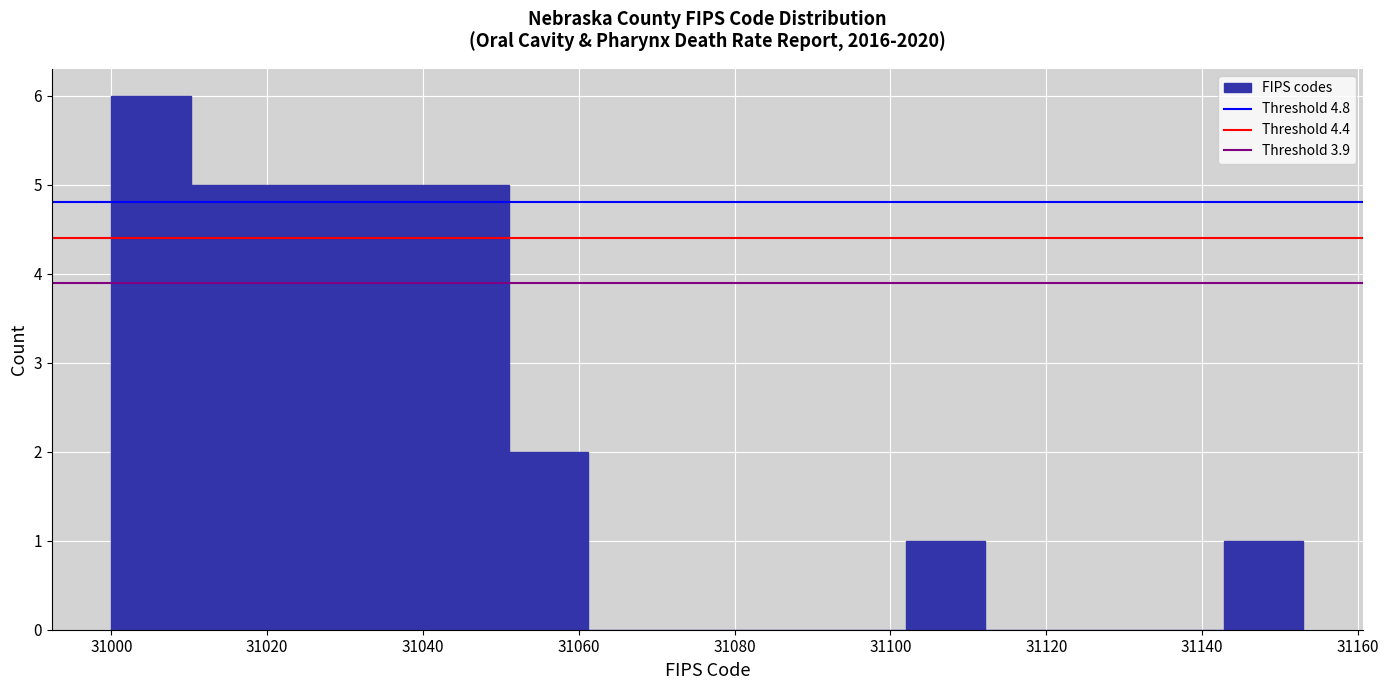

How tall is the bar that spans 31051.0 to 31061.2 on the x-axis? Neither the bar edges nor the heights are printed on the chart, so give them approximately, as read against the axes.

2